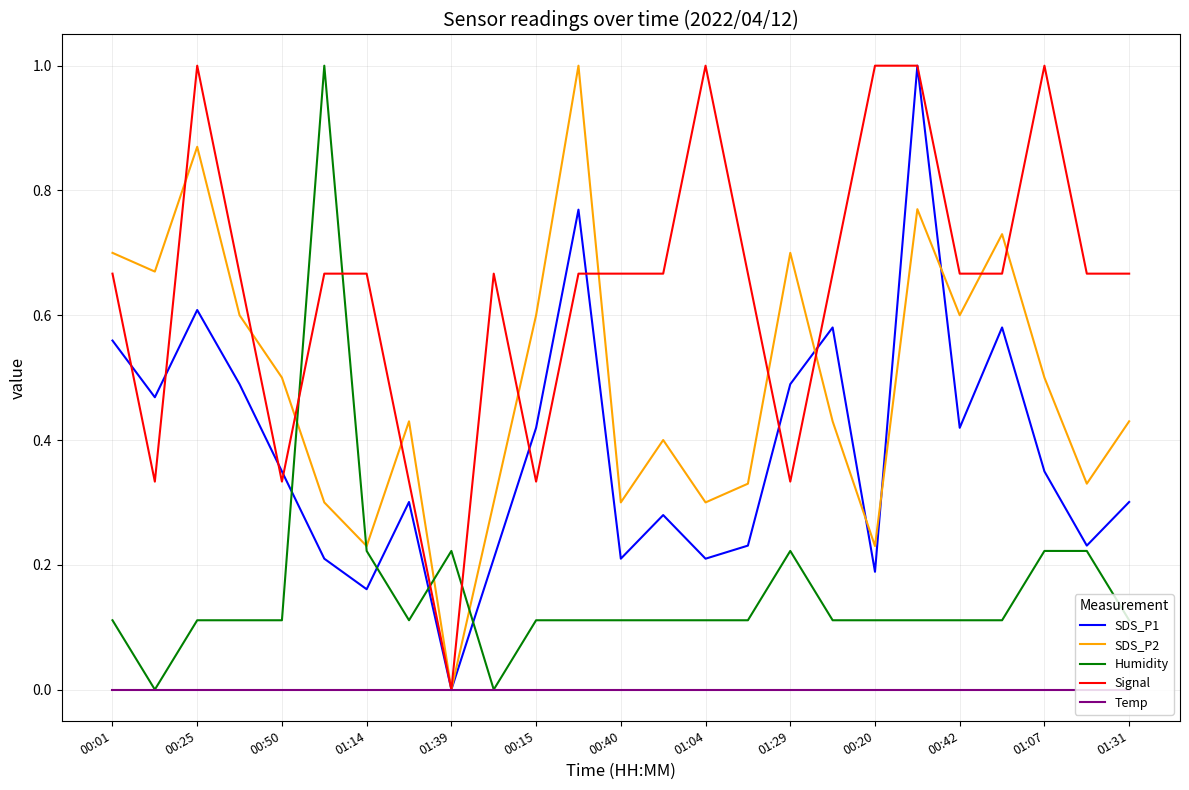

Which series ends up on top after the final intersection of SDS_P2 and SDS_P1?

SDS_P2